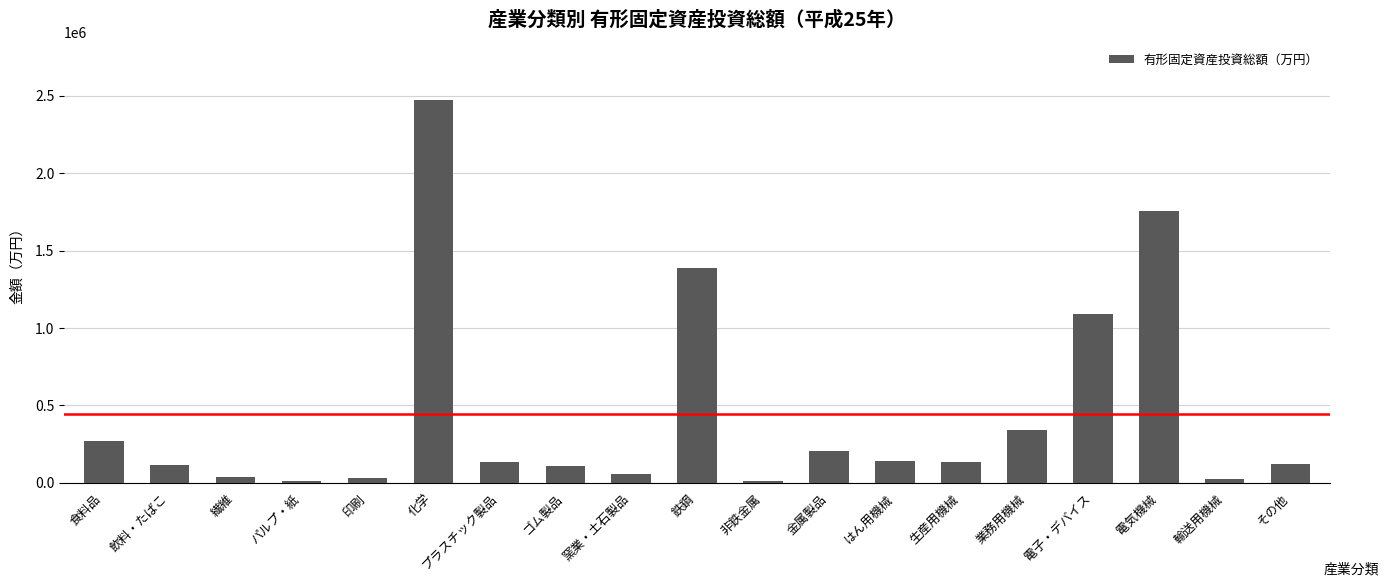

What is the label of the 3rd bar from the right?

電気機械